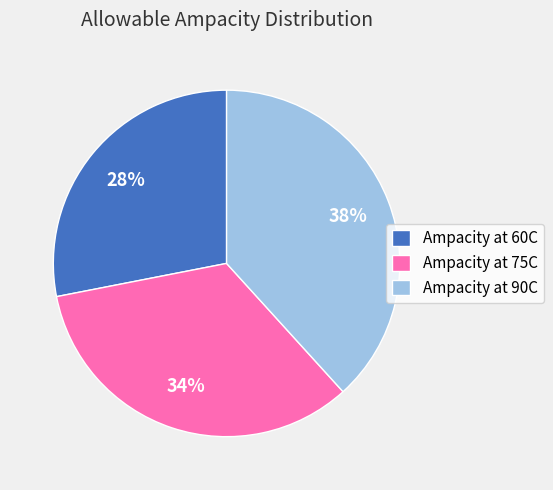

To the nearest percent, what portion does Ampacity at 75C represent?

34%